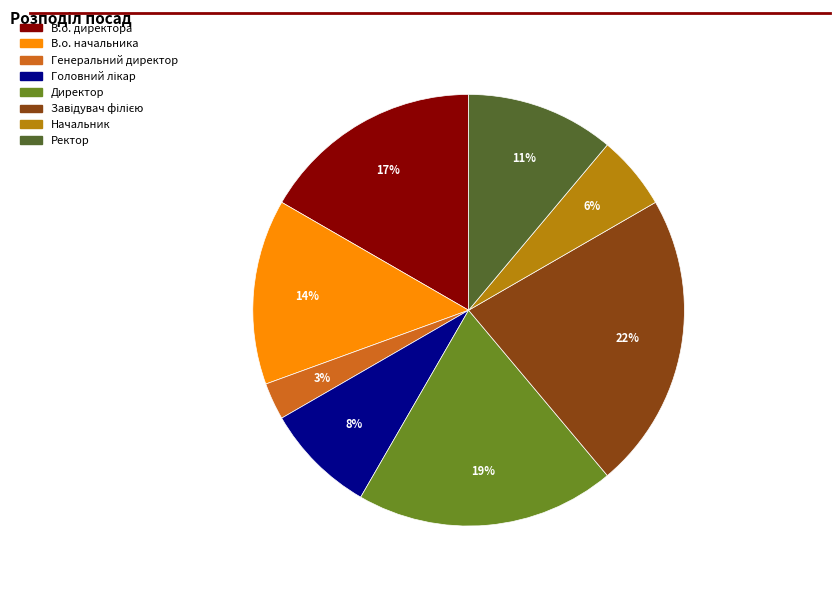

Which category has the smallest portion of the pie?

Генеральний директор